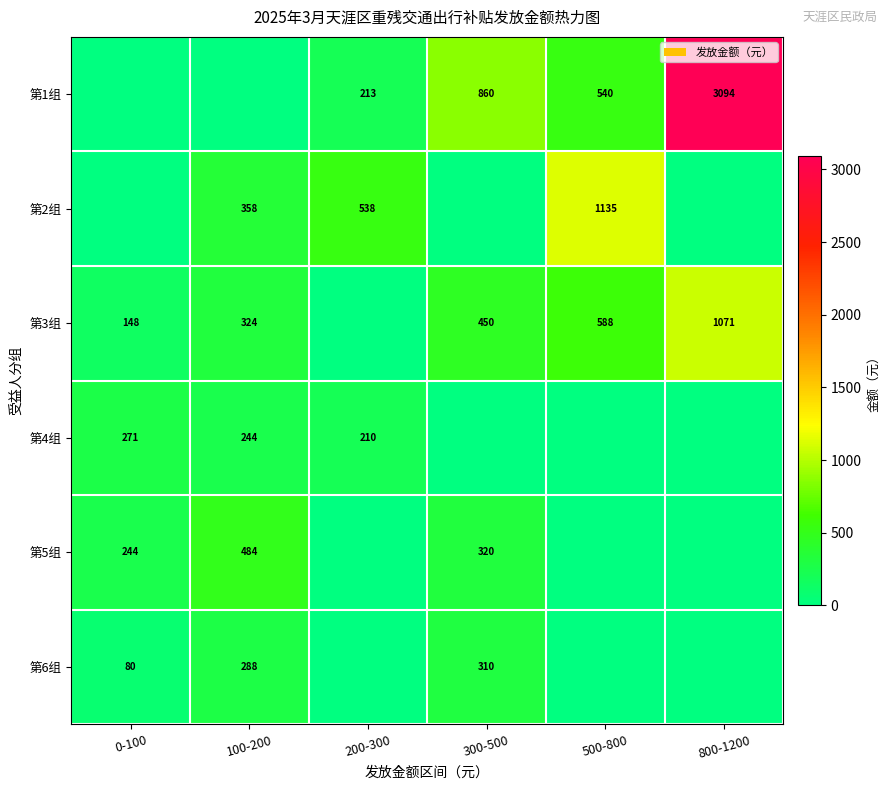

The 第6组 series shows 80 at 0-100. True or false?

True